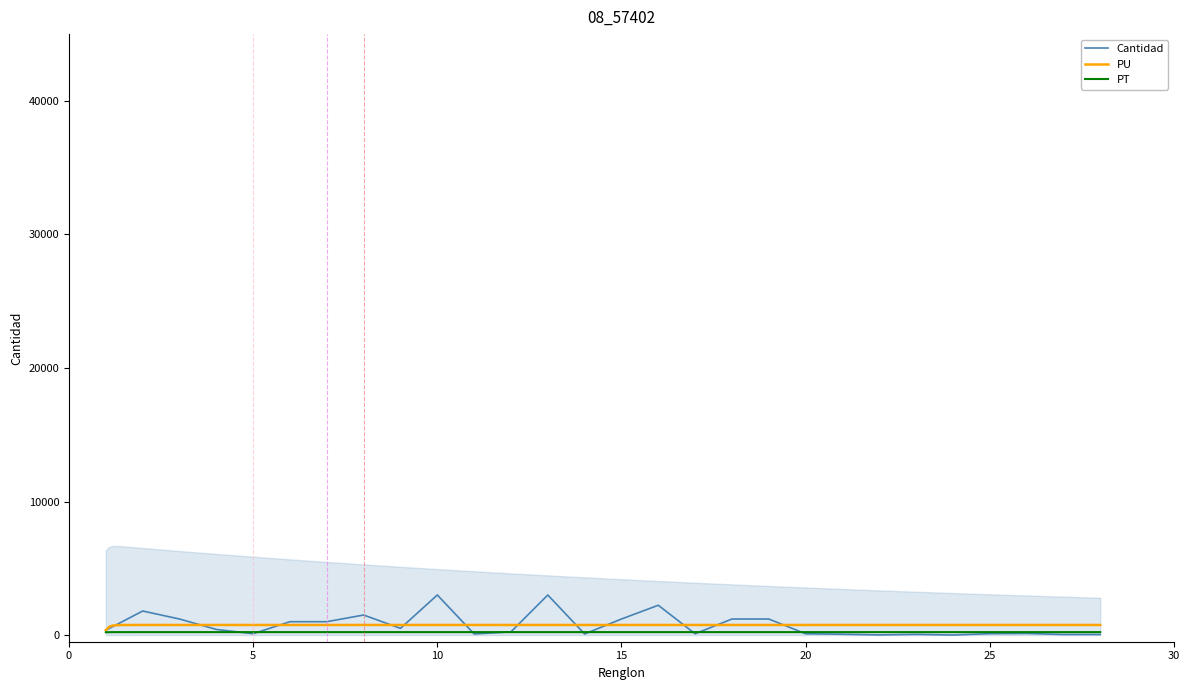

What is the sum of the Cantidad values at 27 and 6?

1040